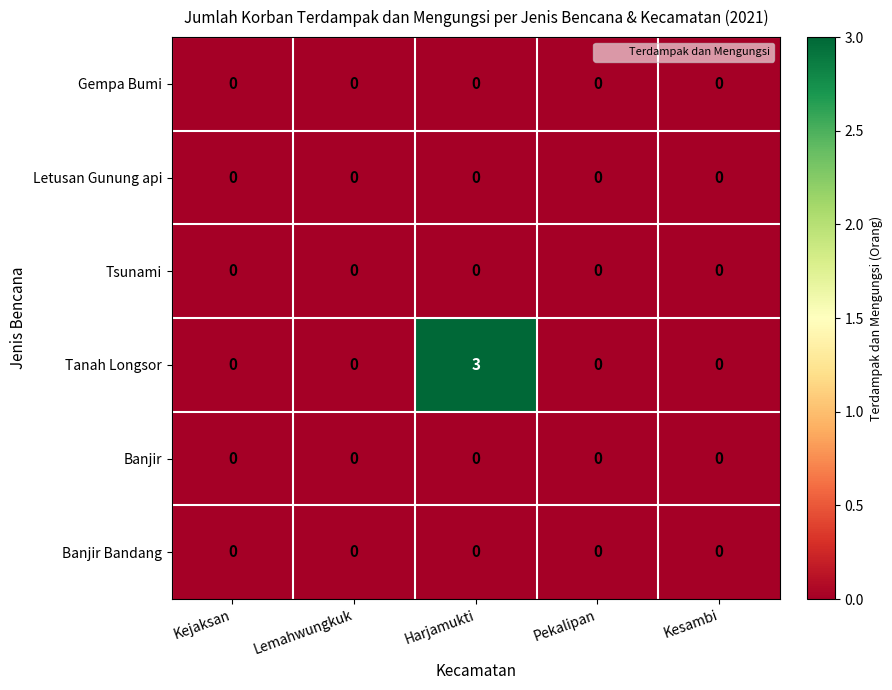

How many data points does each series have?

5